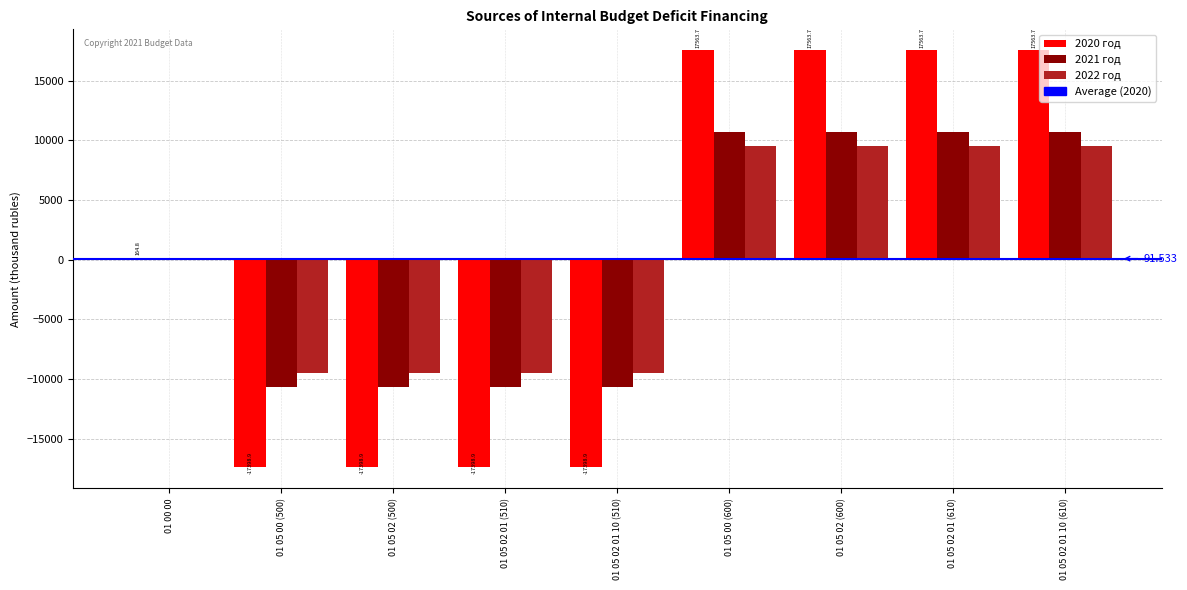

Is the value of 2022 год at 01 05 02 (600) greater than the value of 2021 год at 01 05 00 (600)?

No